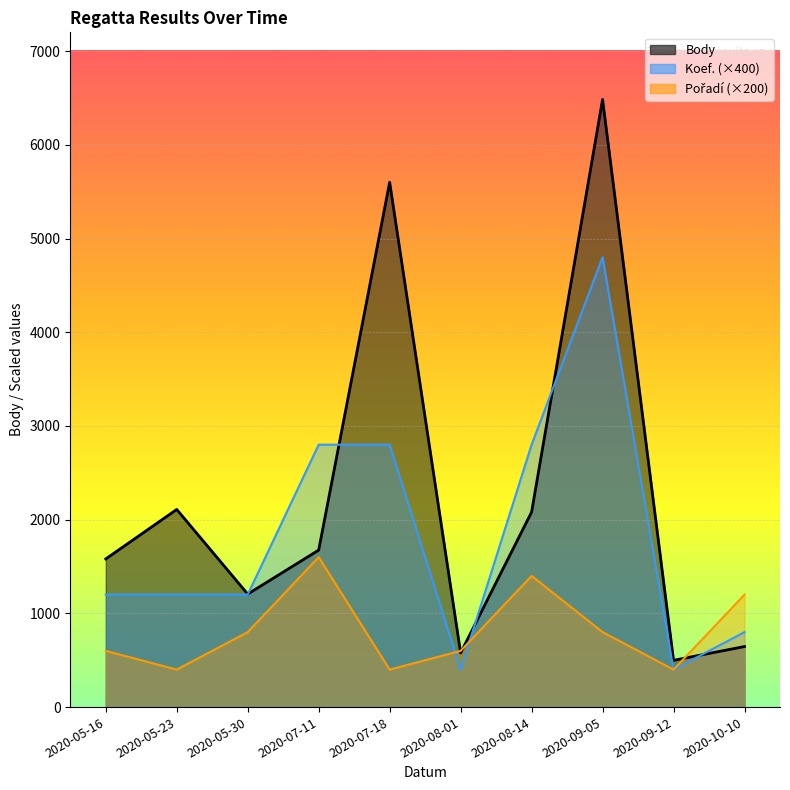

Where is the first local minimum for Pořadí?

2020-05-23